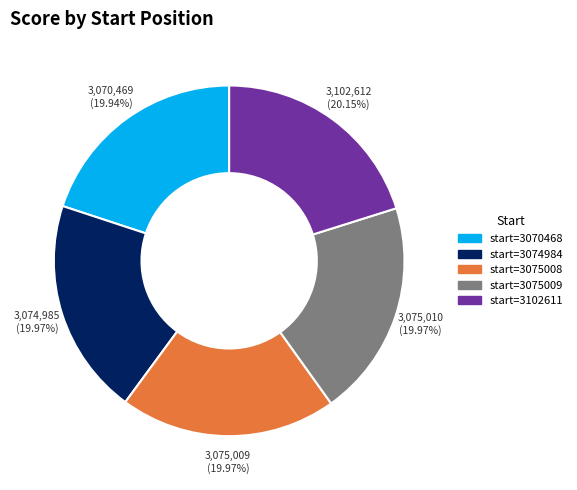

How many slices are in this pie chart?

5